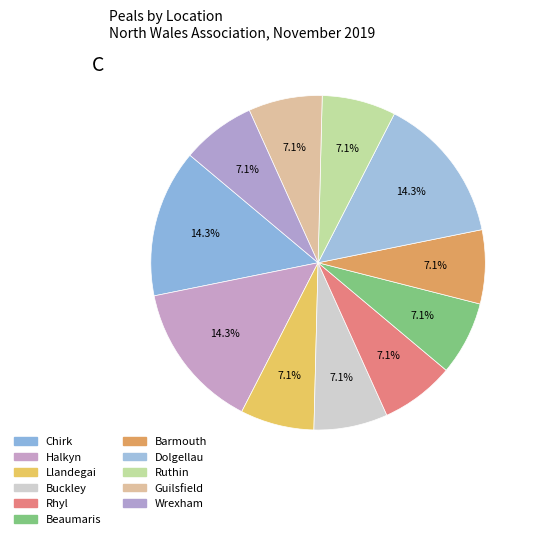

To the nearest percent, what portion does Dolgellau represent?

14%